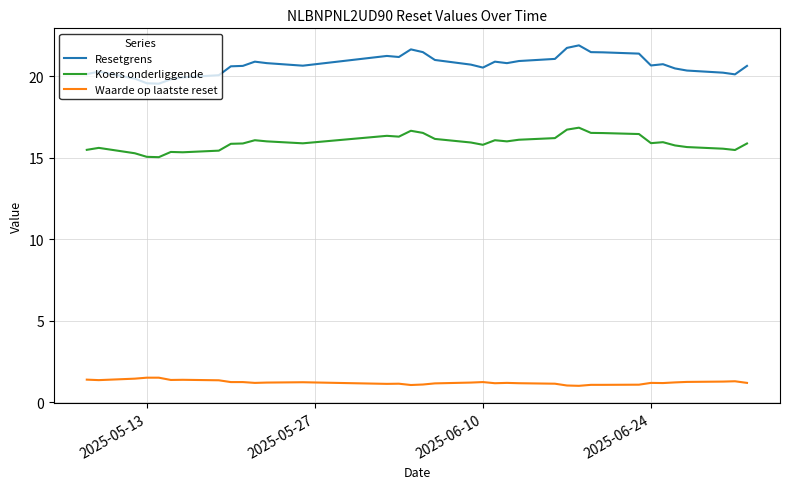

Rank the series by their average value, from highest to lowest.

Resetgrens, Koers onderliggende, Waarde op laatste reset